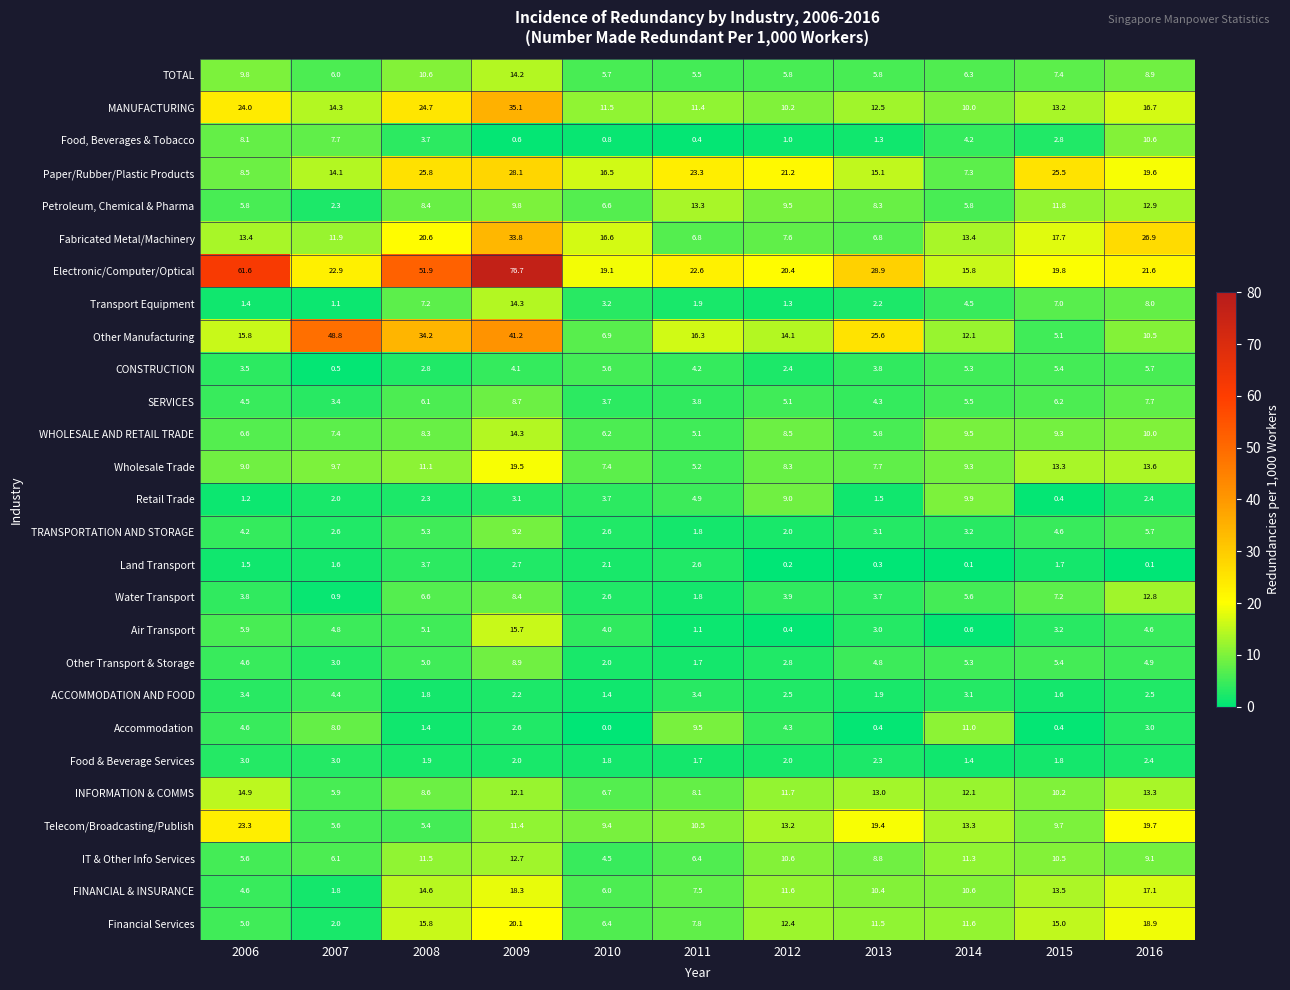

At which label does FINANCIAL & INSURANCE first exceed 10?

2008